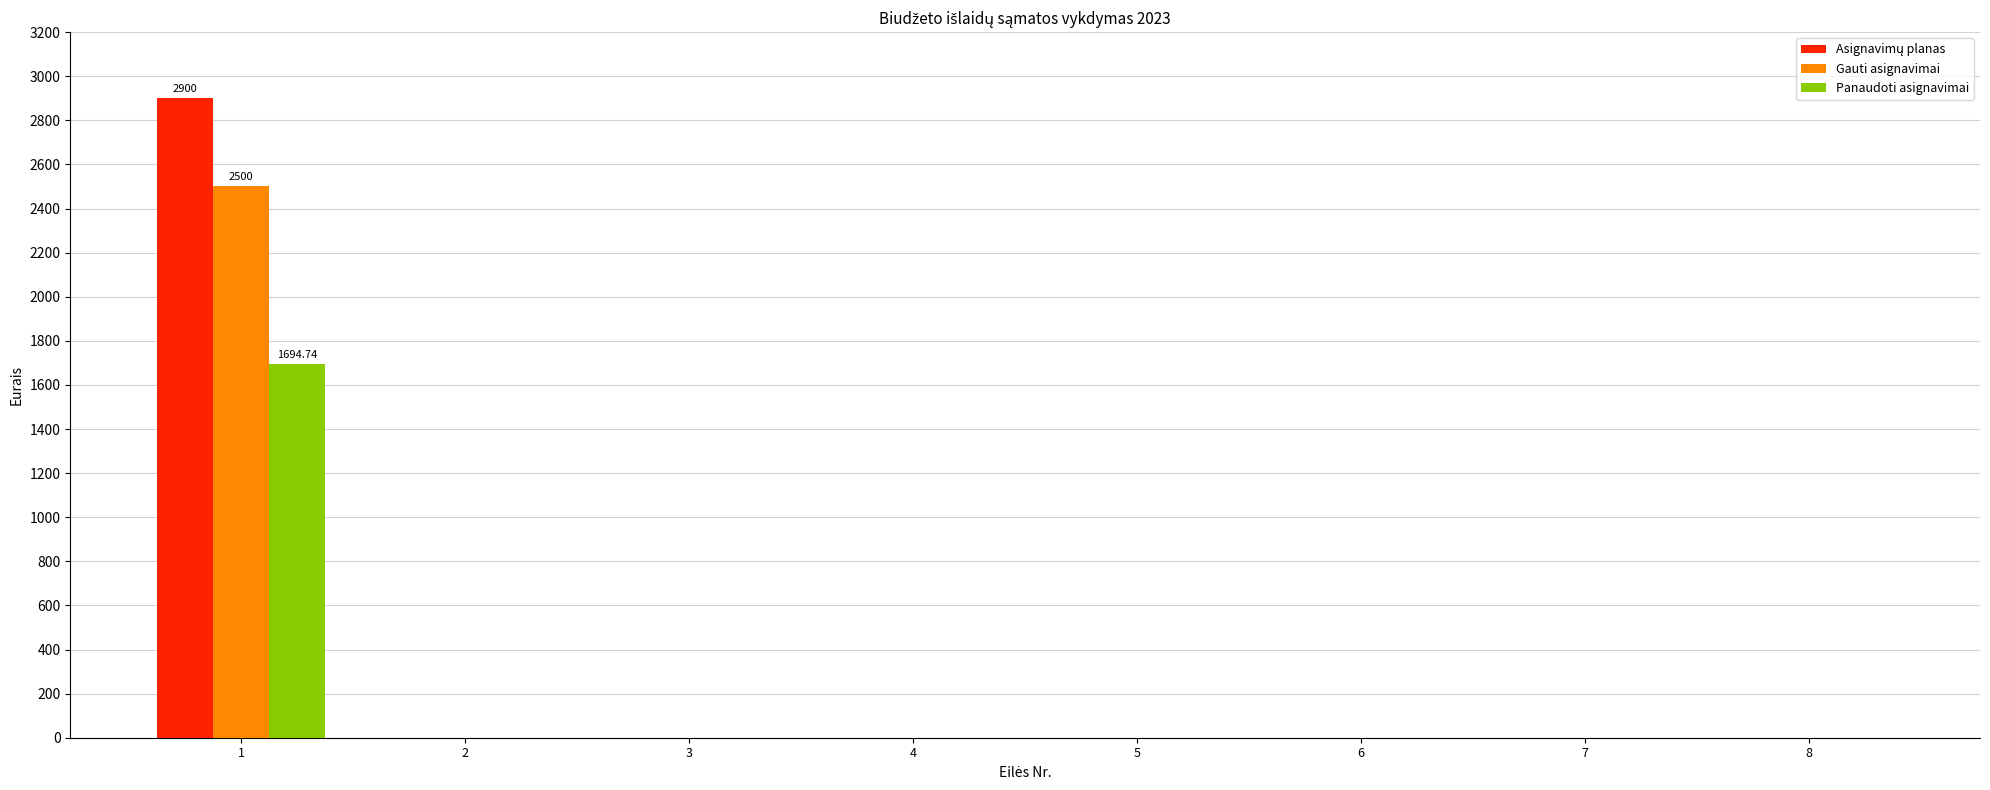

What is the sum of all Panaudoti asignavimai values?

1694.7